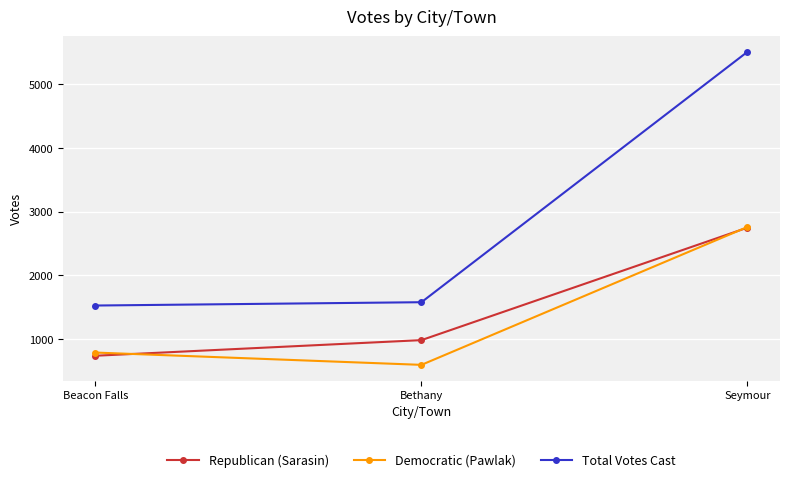

Reading left to right, extract all data points from this chart.

Republican (Sarasin): Beacon Falls=738	Bethany=983	Seymour=2748
Democratic (Pawlak): Beacon Falls=788	Bethany=595	Seymour=2758
Total Votes Cast: Beacon Falls=1526	Bethany=1578	Seymour=5506